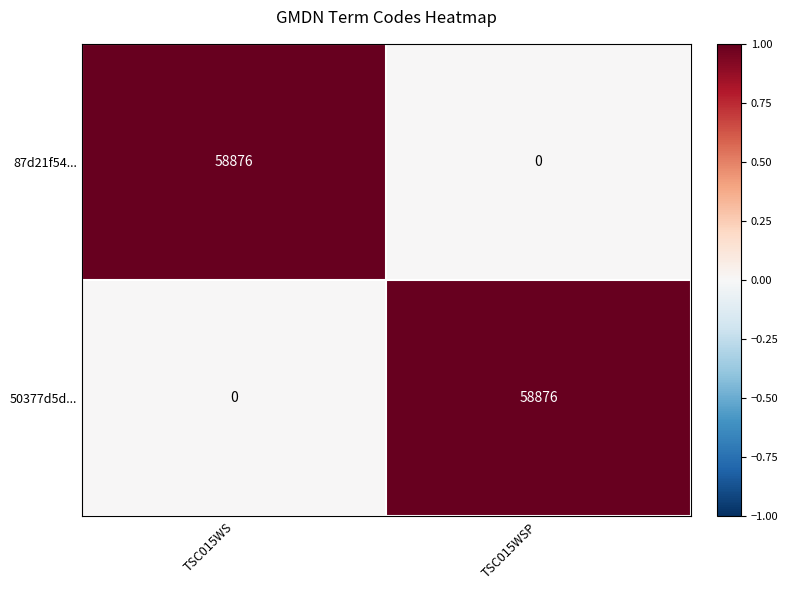

The value of 50377d5d... at TSC015WSP is 58876. True or false?

True